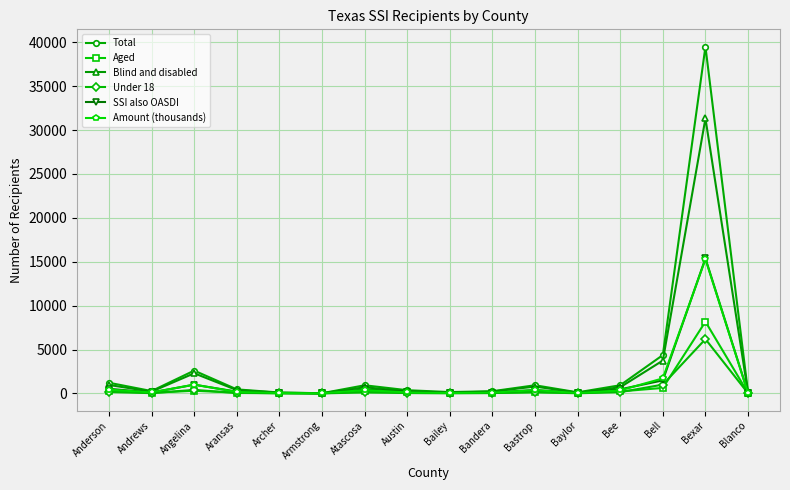

Where is the first local minimum for Total?

Andrews